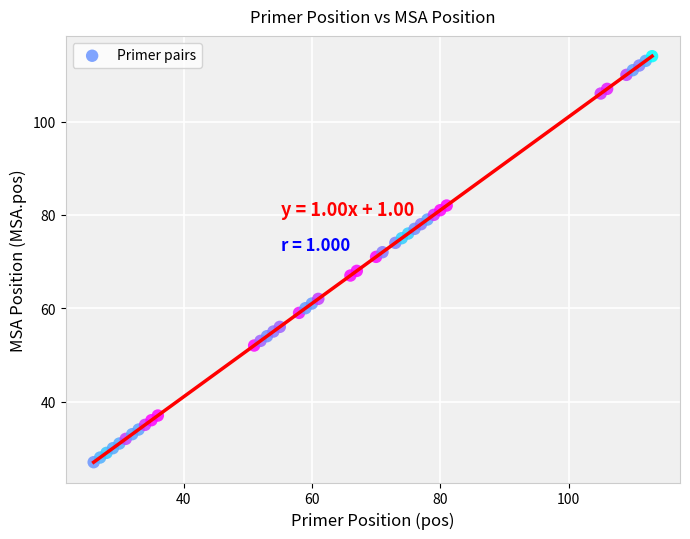

What Y value in the scatter plot is closest to 70?

71